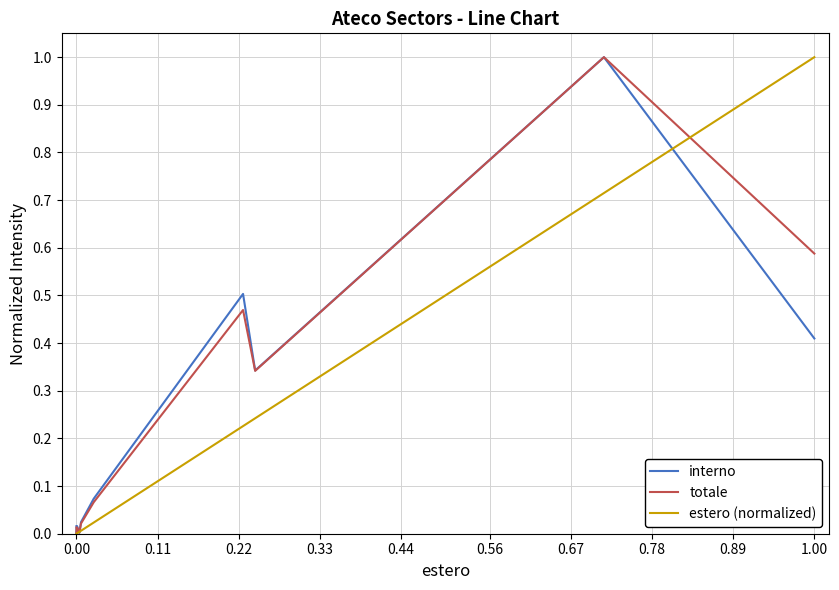

How many intersections are there between interno and estero (normalized)?

5